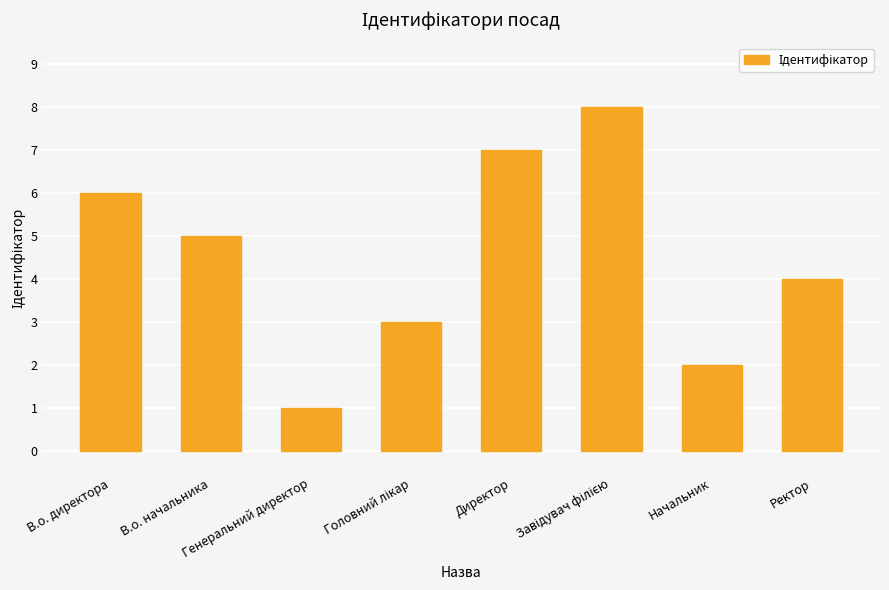

Where is the data nearest to the value 4?

Ректор